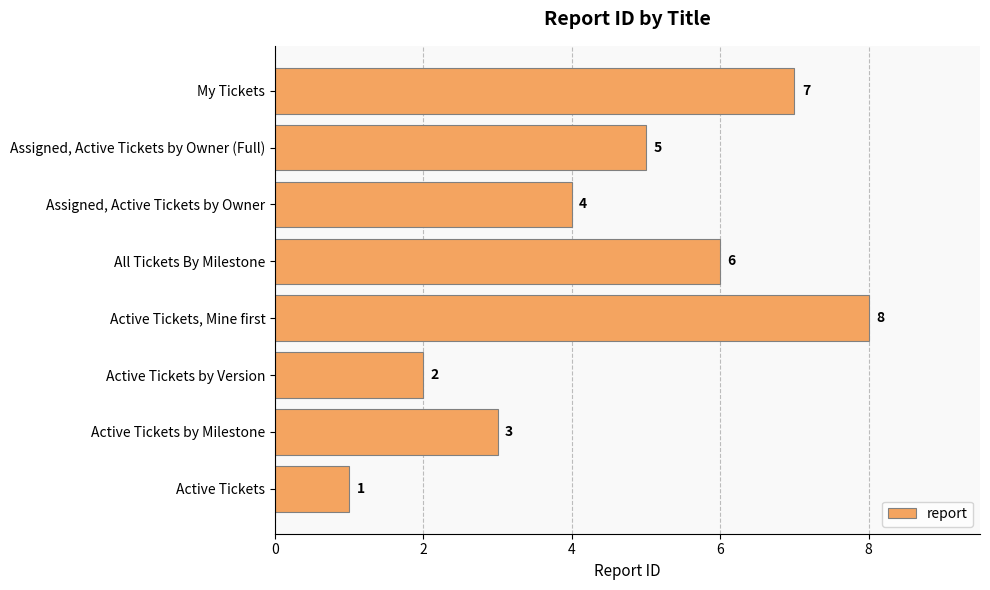

Reading top to bottom, extract all data points from this chart.

My Tickets=7	Assigned, Active Tickets by Owner (Full)=5	Assigned, Active Tickets by Owner=4	All Tickets By Milestone=6	Active Tickets, Mine first=8	Active Tickets by Version=2	Active Tickets by Milestone=3	Active Tickets=1